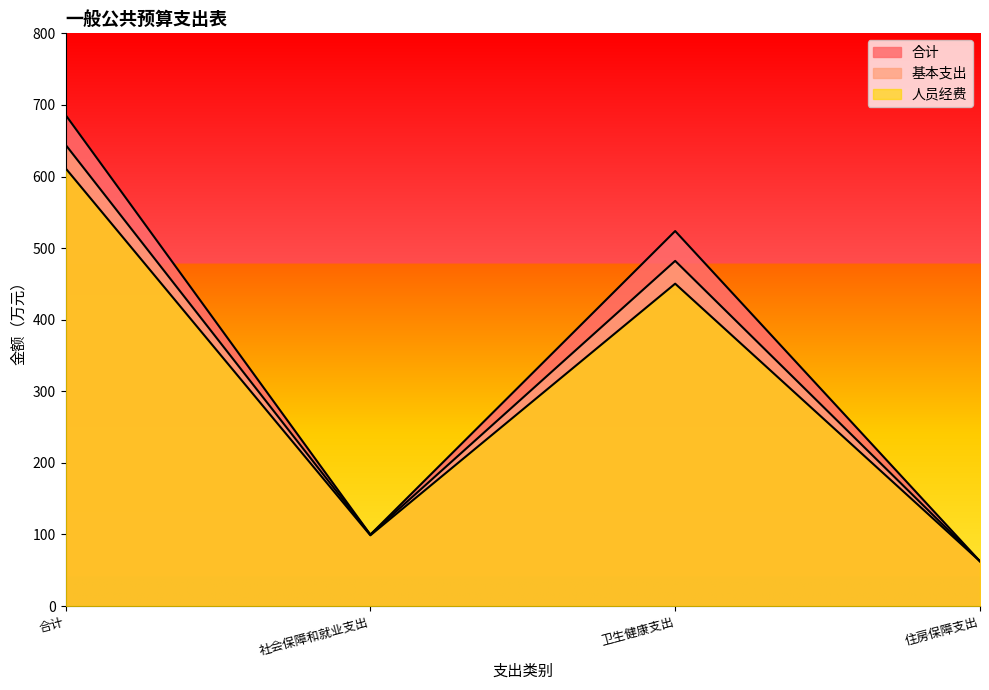

How many values in the 人员经费 series exceed 450?

2